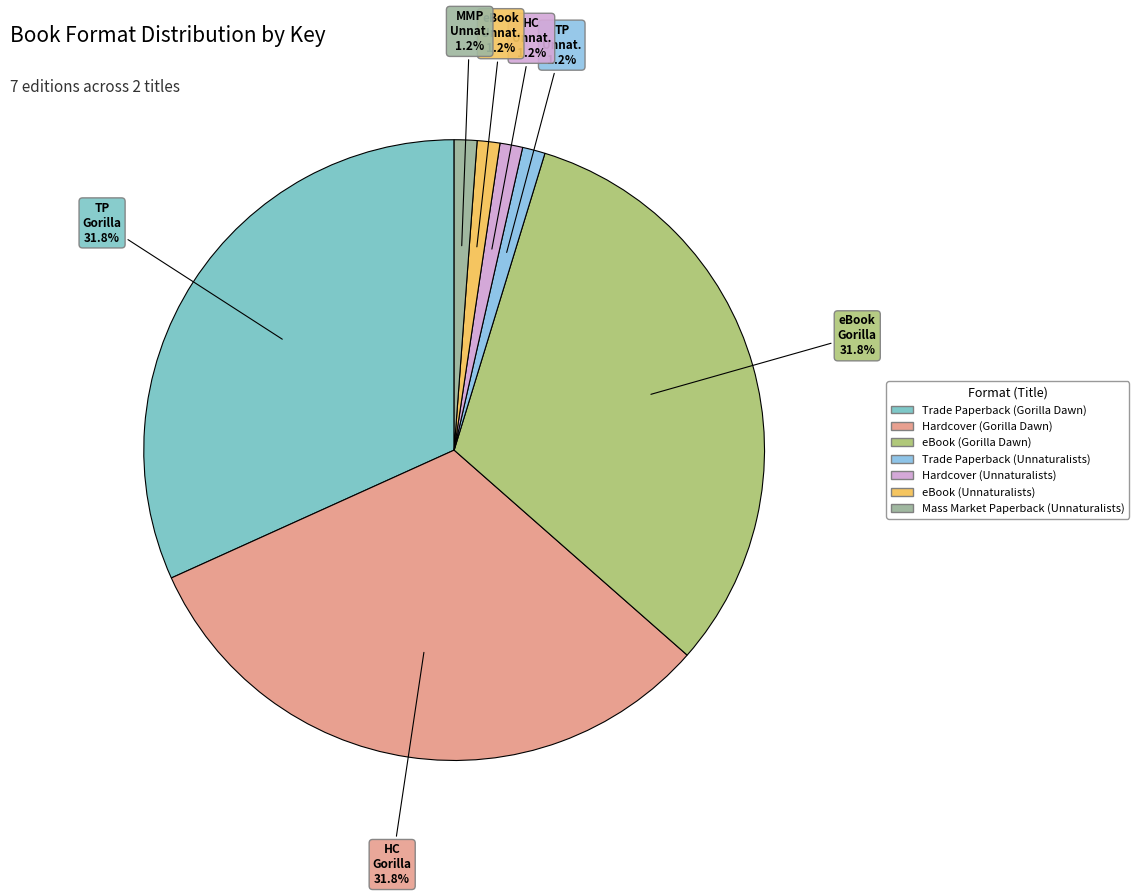

Combined, what portion of the pie is eBook Gorilla and HC Unnat.?

32.9%